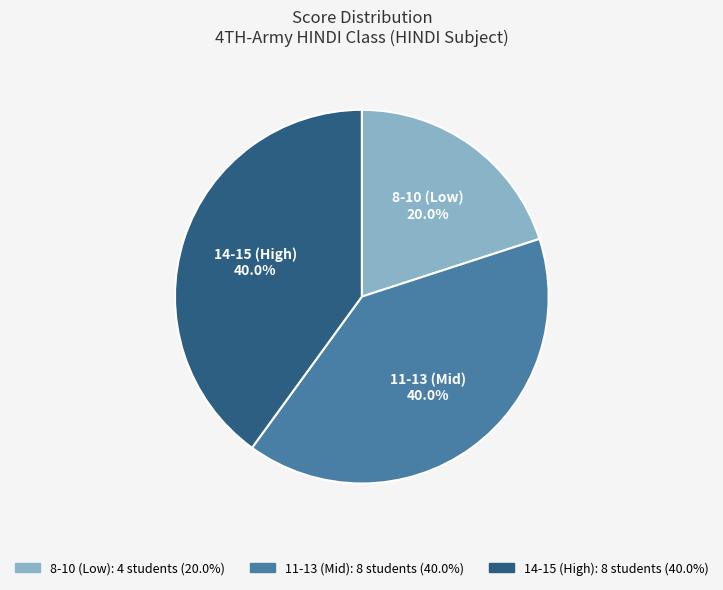

What is the total percentage of 11-13 (Mid) and 14-15 (High)?

80.0%